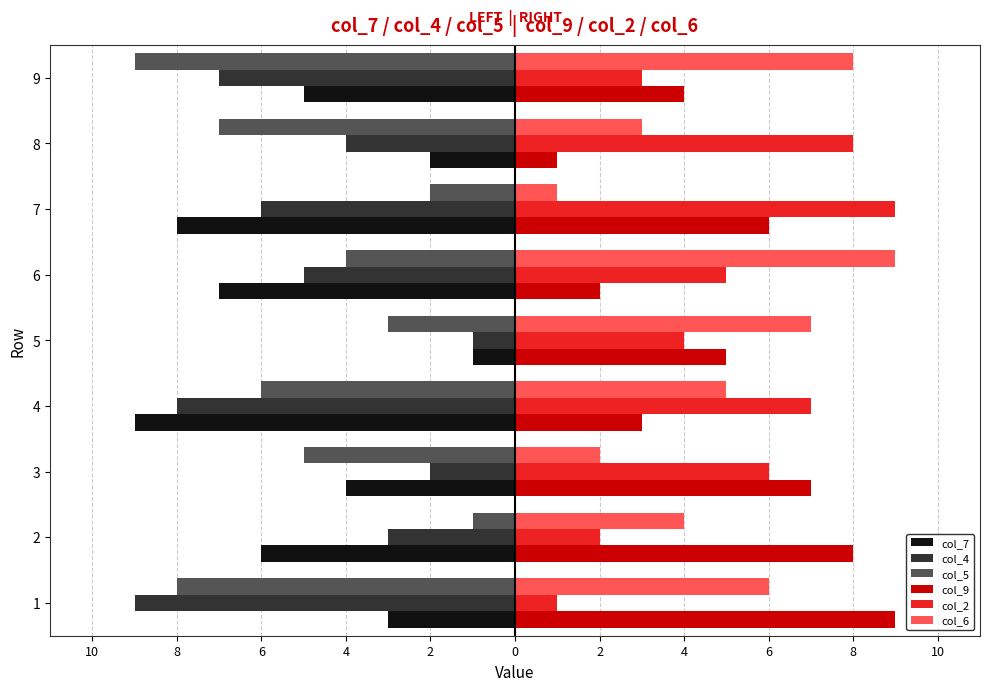

What is the sum of all col_5 values?

-45